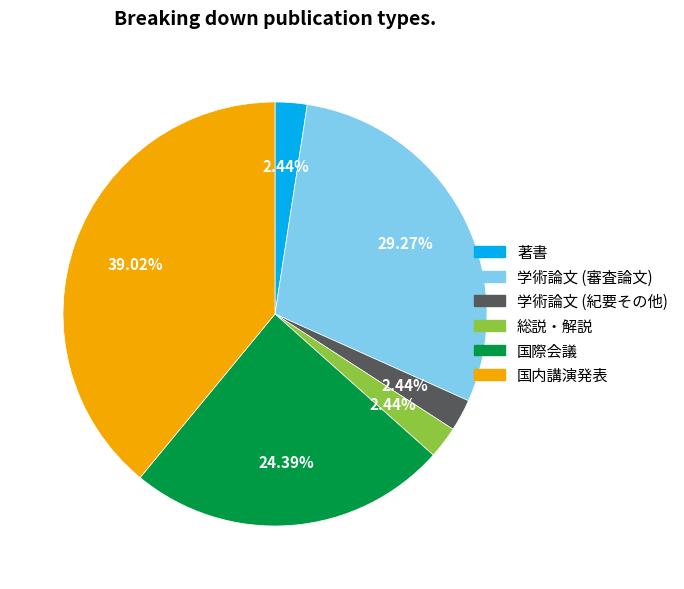

To the nearest percent, what is the difference between the largest and smallest slice percentages?

37%